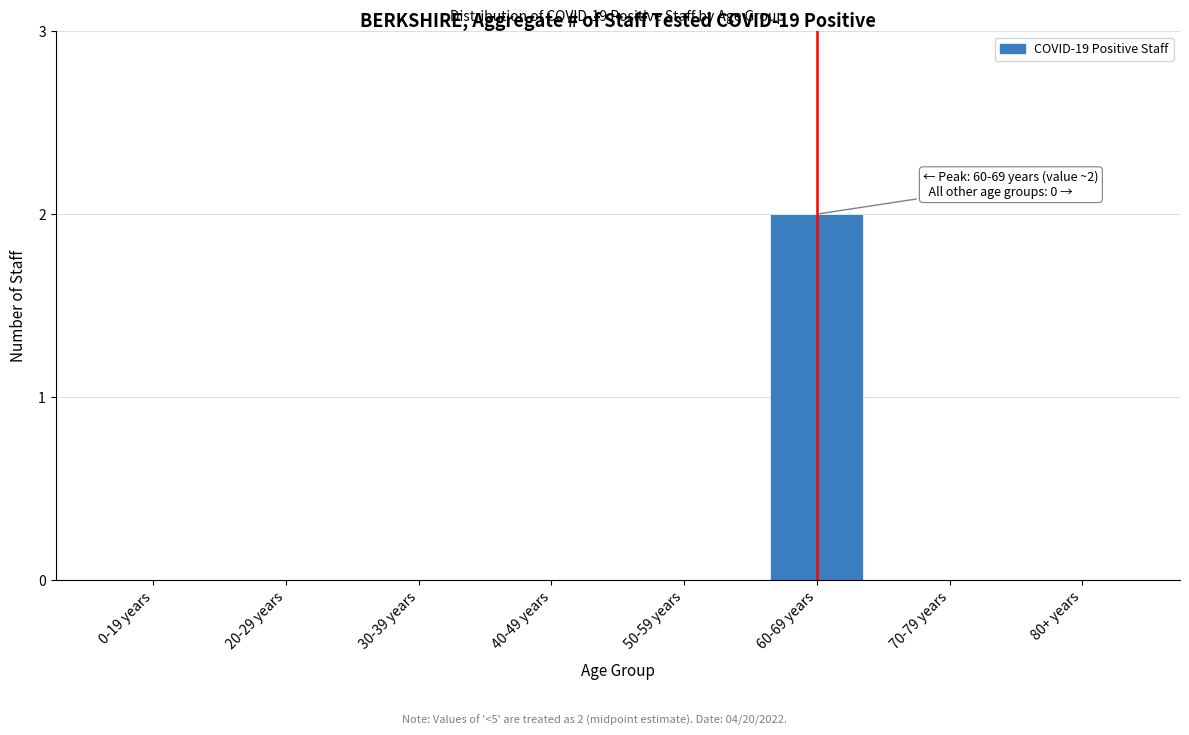

Reading left to right, transcribe all the data shown in this chart.

0-19 years=0	20-29 years=0	30-39 years=0	40-49 years=0	50-59 years=0	60-69 years=2	70-79 years=0	80+ years=0